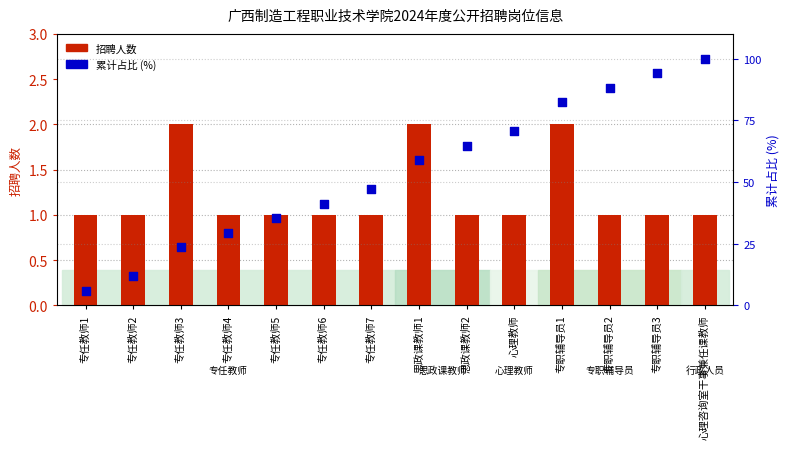

Which series reaches the maximum Y coordinate?

累计占比 (%)